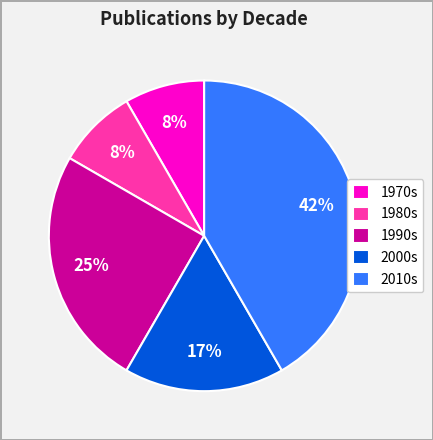

Which slice is the largest?

2010s